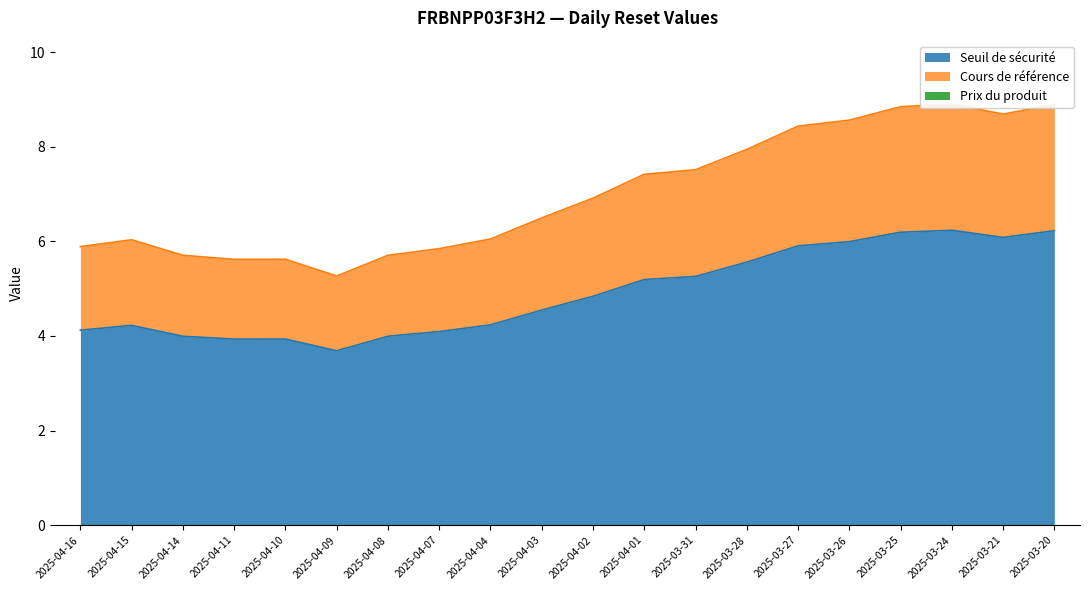

The Seuil de sécurité series shows 4.1 at 2025-04-16. True or false?

True